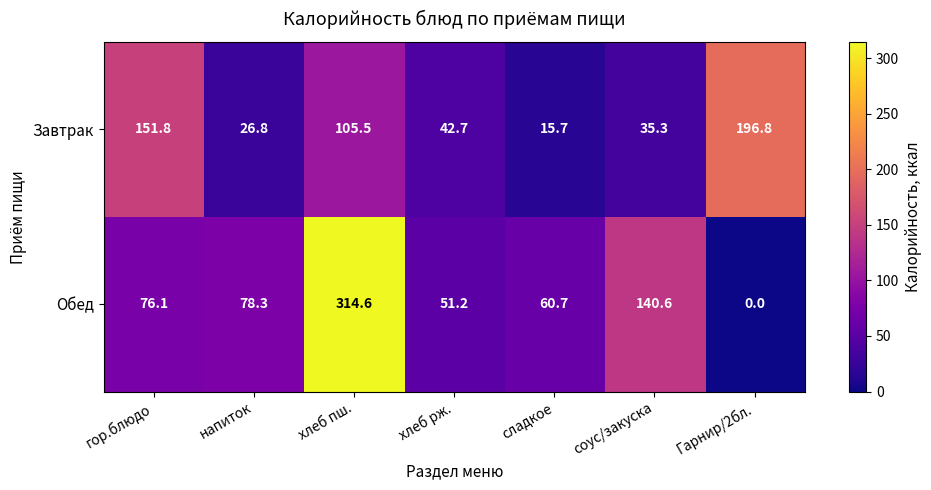

What is the difference between the highest and lowest values at хлеб рж.?

8.5